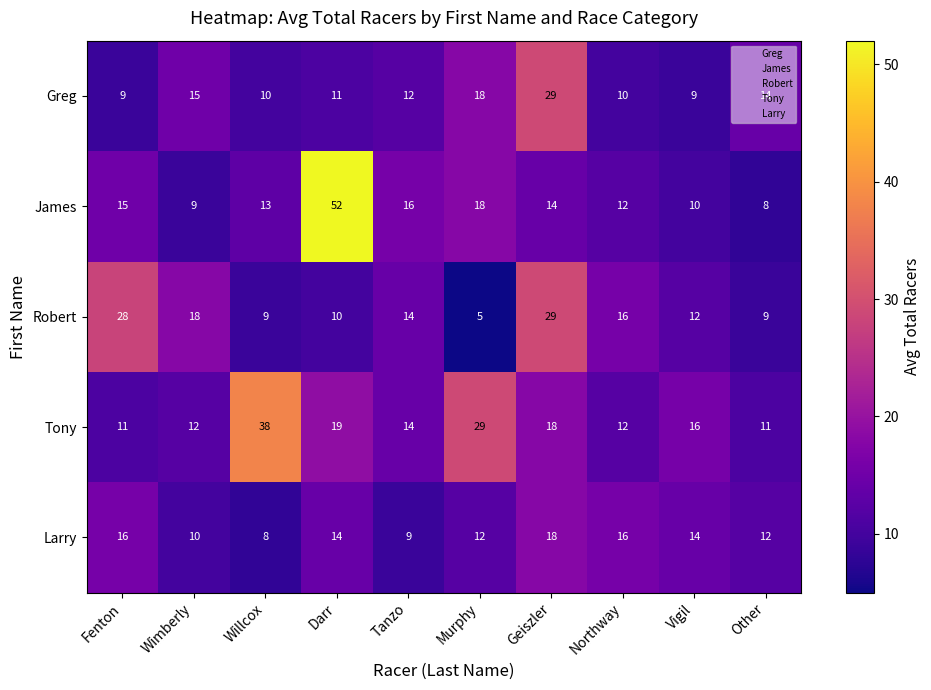

At which label does Robert reach its peak?

Geiszler